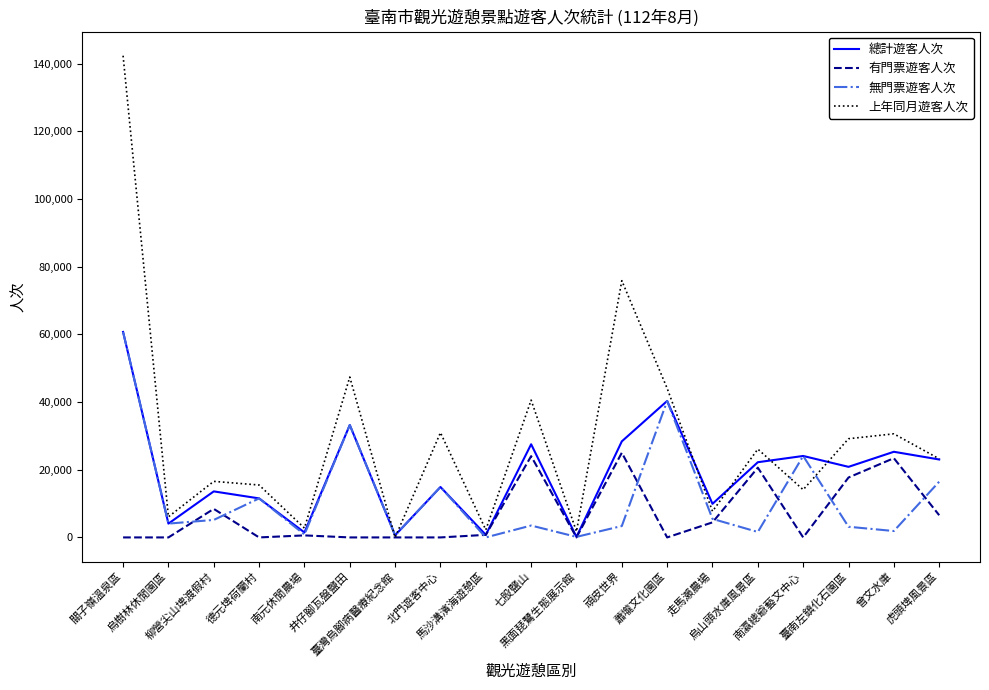

What position from the left is 臺南左鎮化石園區?

17